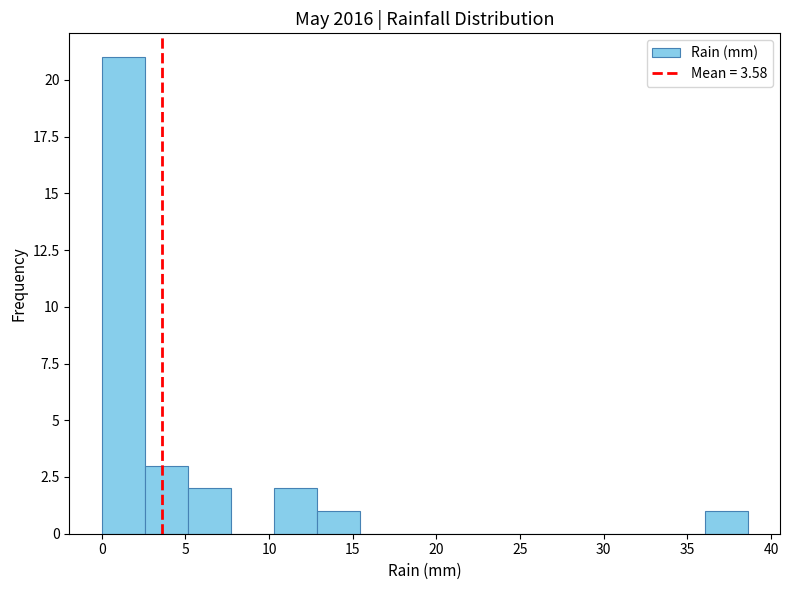

Which range on the x-axis has the tallest bar?

0.0 to 2.5